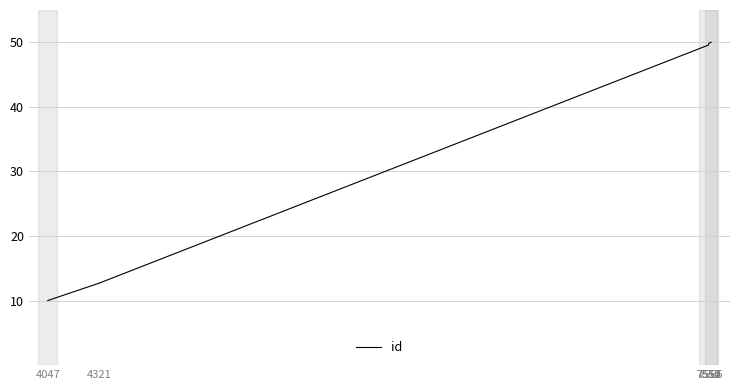

What is the difference between the maximum and minimum values?

40.0